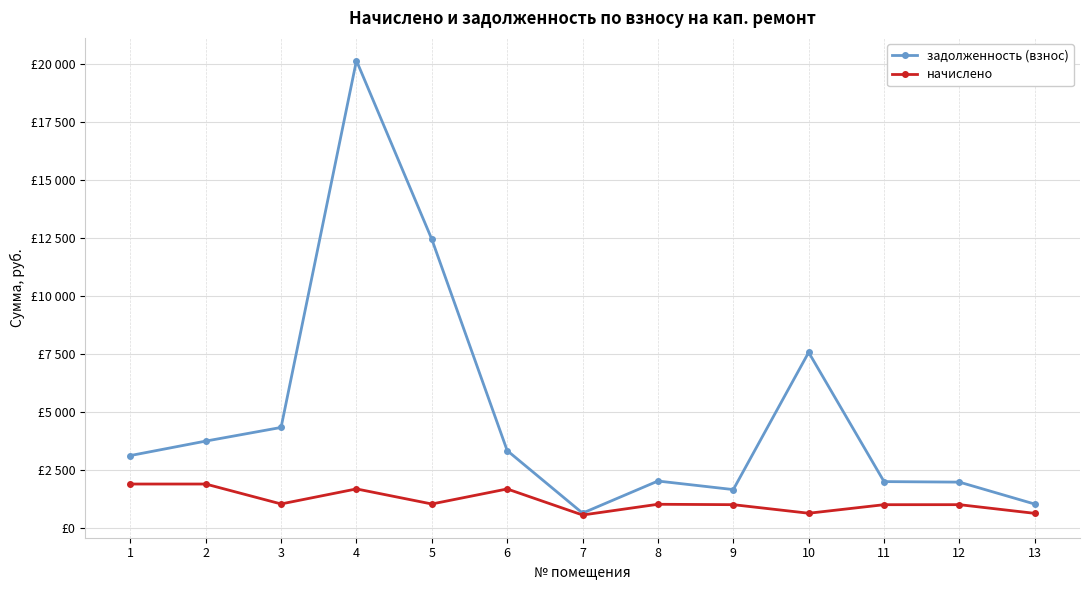

Is the value of задолженность (взнос) at 10 greater than the value of начислено at 12?

Yes